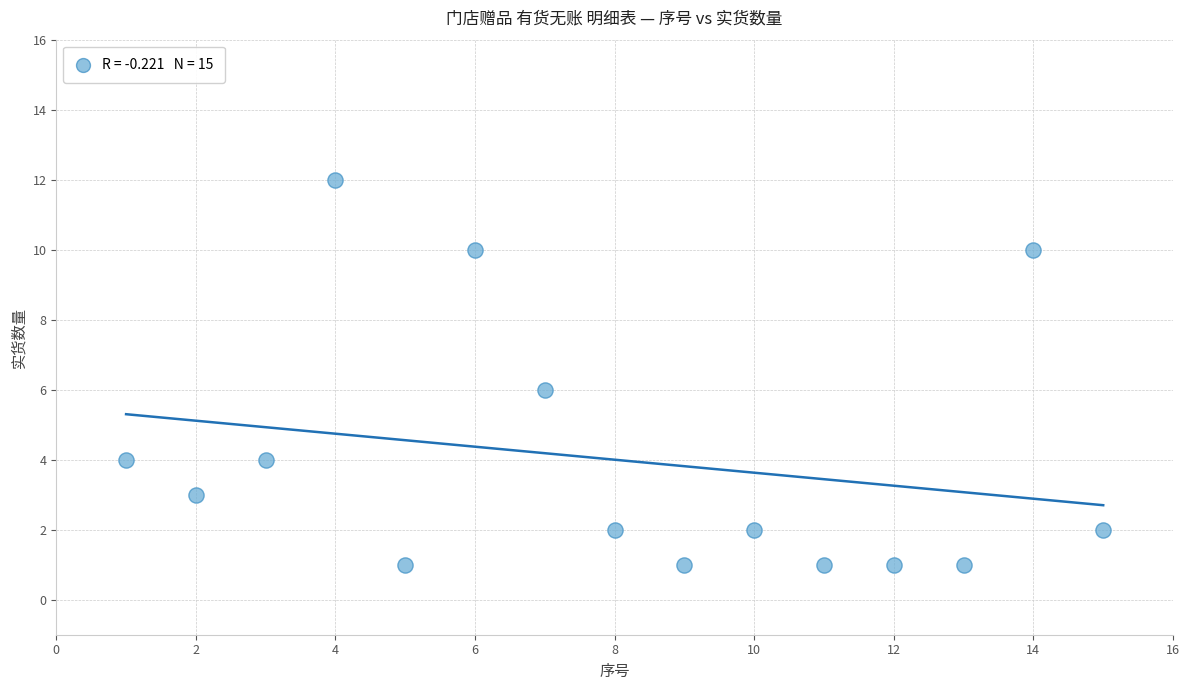

What is the range of X values (max minus min)?

14